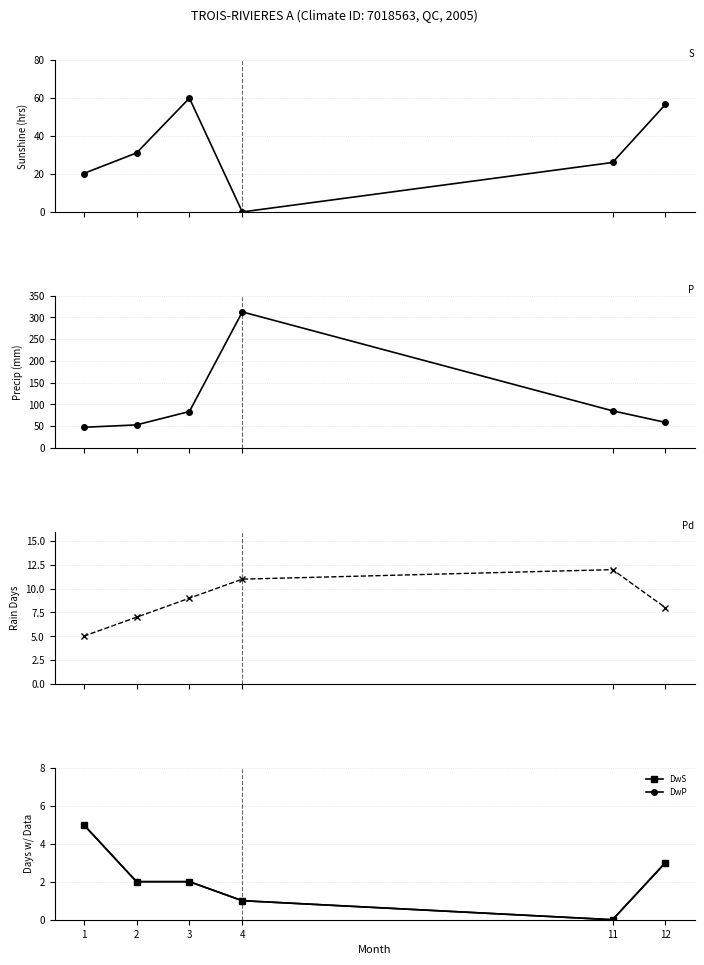

Reading left to right, list all the values displayed in this chart.

S: 1=20.2	2=31.0	3=59.8	4=0.0	11=26.0	12=56.5
P: 1=47.3	2=52.8	3=83.6	4=312.6	11=85.2	12=58.6
Pd: 1=5.0	2=7.0	3=9.0	4=11.0	11=12.0	12=8.0
DwS: 1=5.0	2=2.0	3=2.0	4=1.0	11=0.0	12=3.0
DwP: 1=5.0	2=2.0	3=2.0	4=1.0	11=0.0	12=3.0